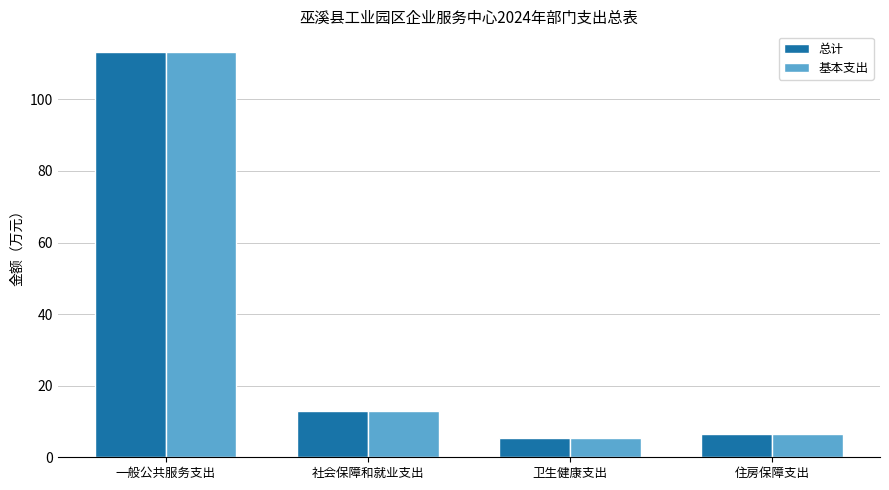

What is the difference between the maximum and minimum values in the 总计 series?

107.9